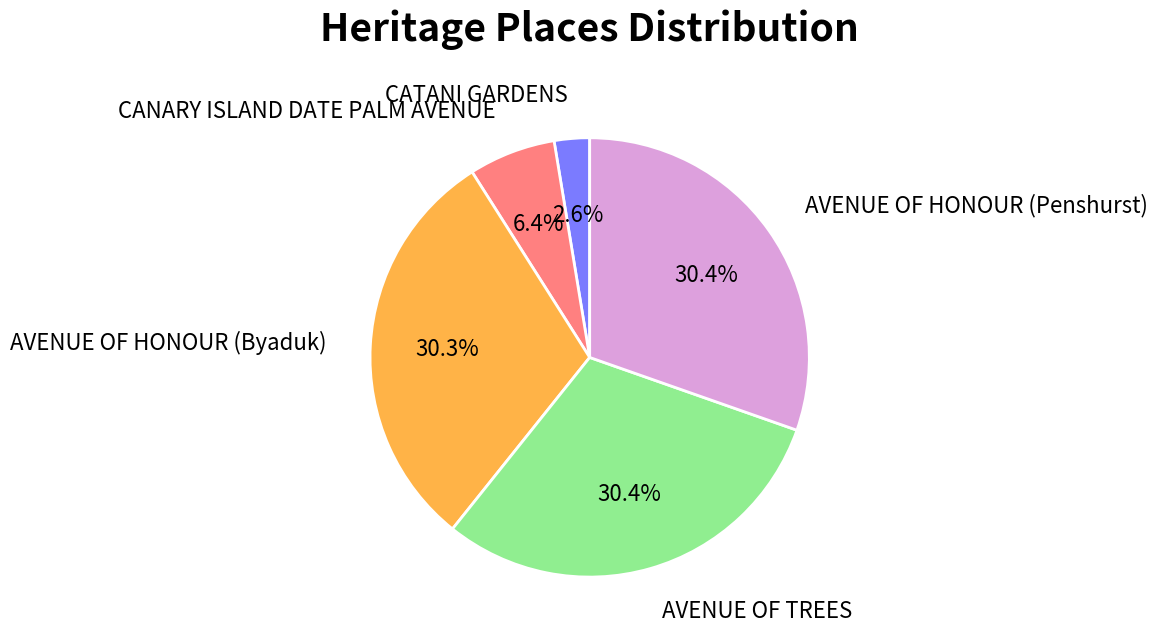

Is CANARY ISLAND DATE PALM AVENUE the majority of the pie?

No